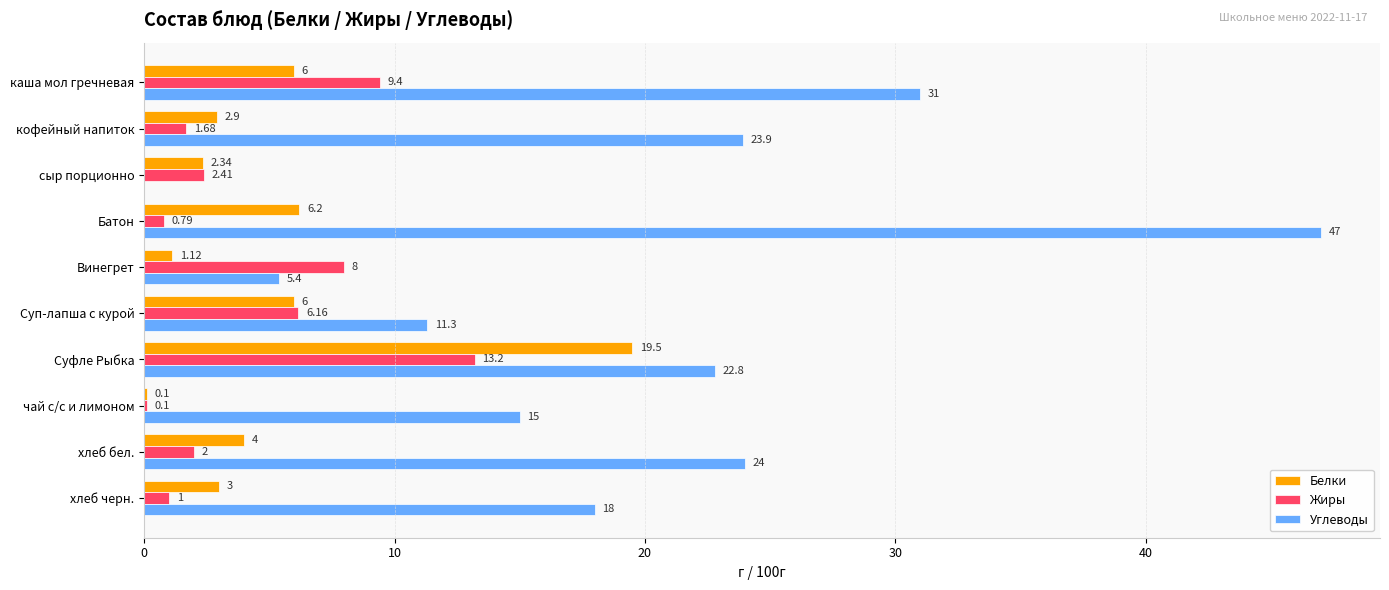

What is the total value across all series at Батон?

54.0